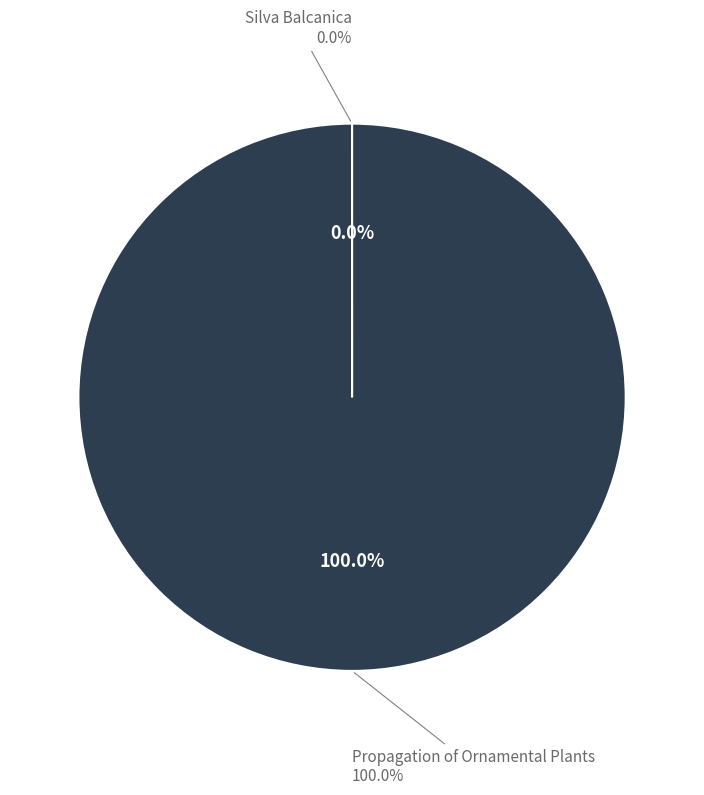

To the nearest percent, what is the difference between the Silva Balcanica and Propagation of Ornamental Plants slice percentages?

100%